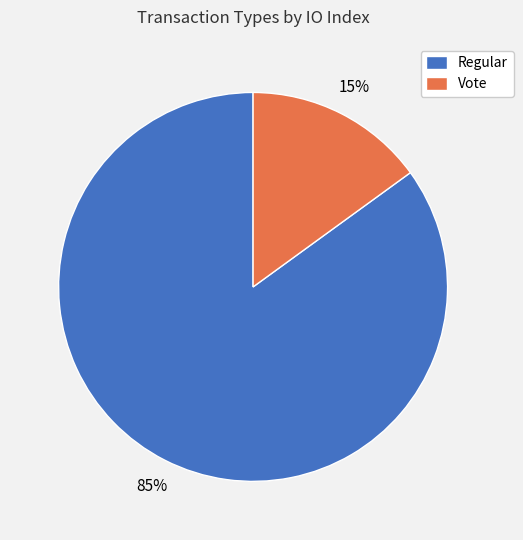

Is the sum of Vote and Regular greater than half?

Yes